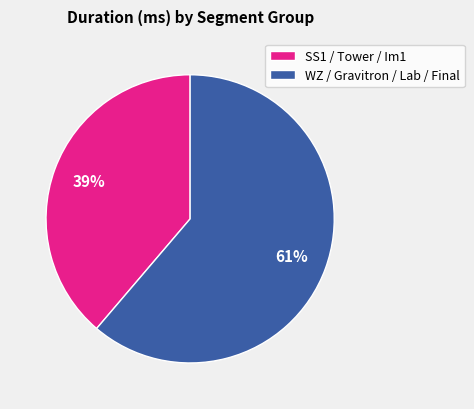

Between SS1 / Tower / Im1 and WZ / Gravitron / Lab / Final, which is larger?

WZ / Gravitron / Lab / Final